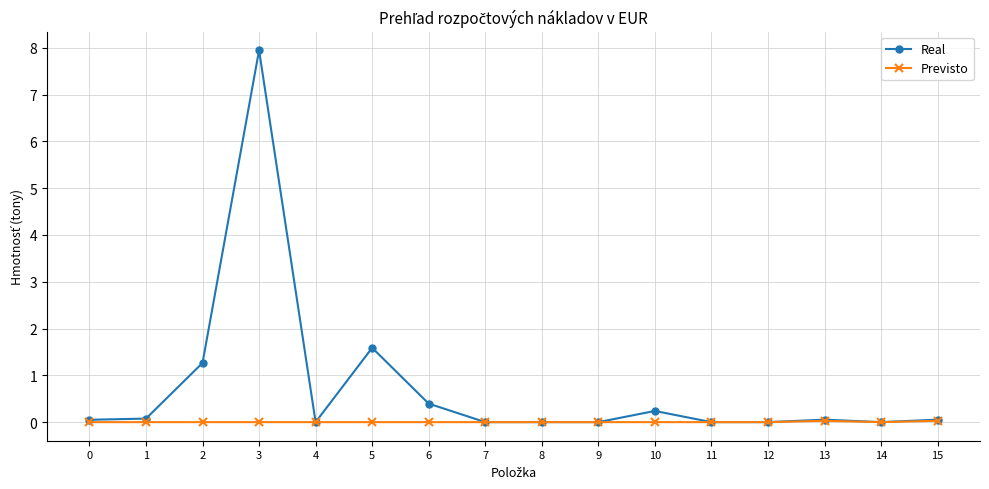

What is the spread (max minus min) of values at 3?

7.9